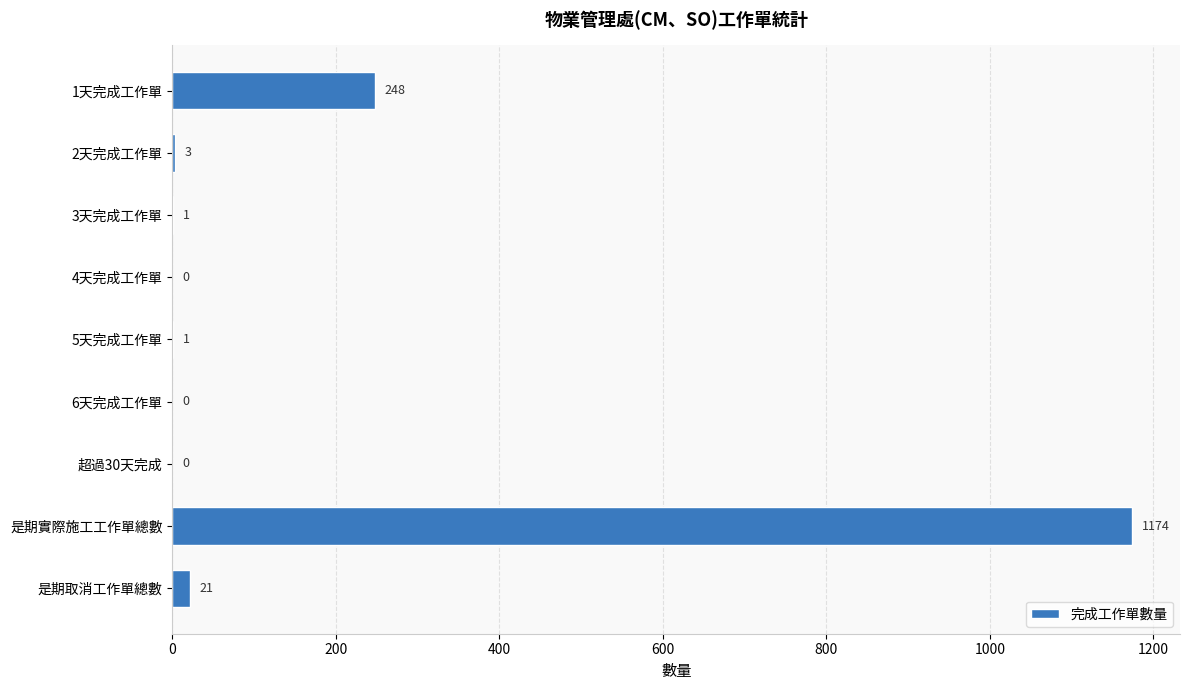

Are the bars grouped side by side (vs. stacked)?

No